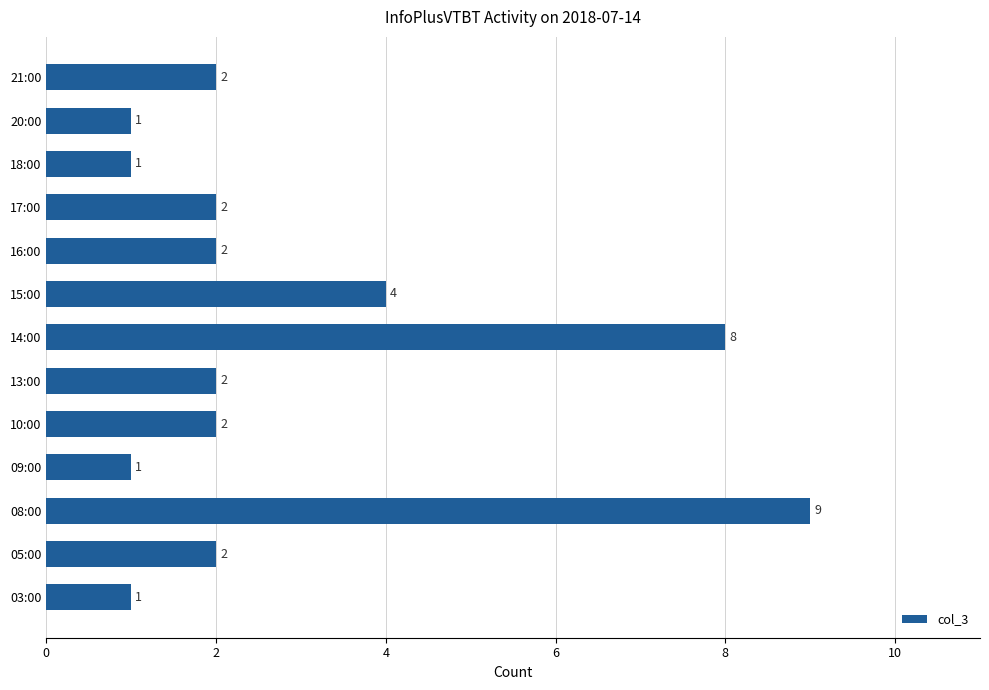

Does the chart contain any negative values?

No